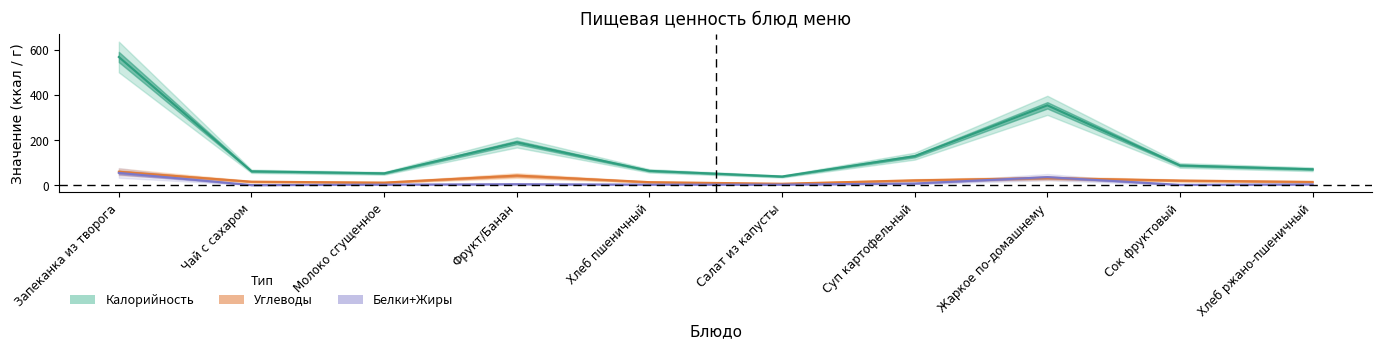

How many categories are shown in the chart?

10